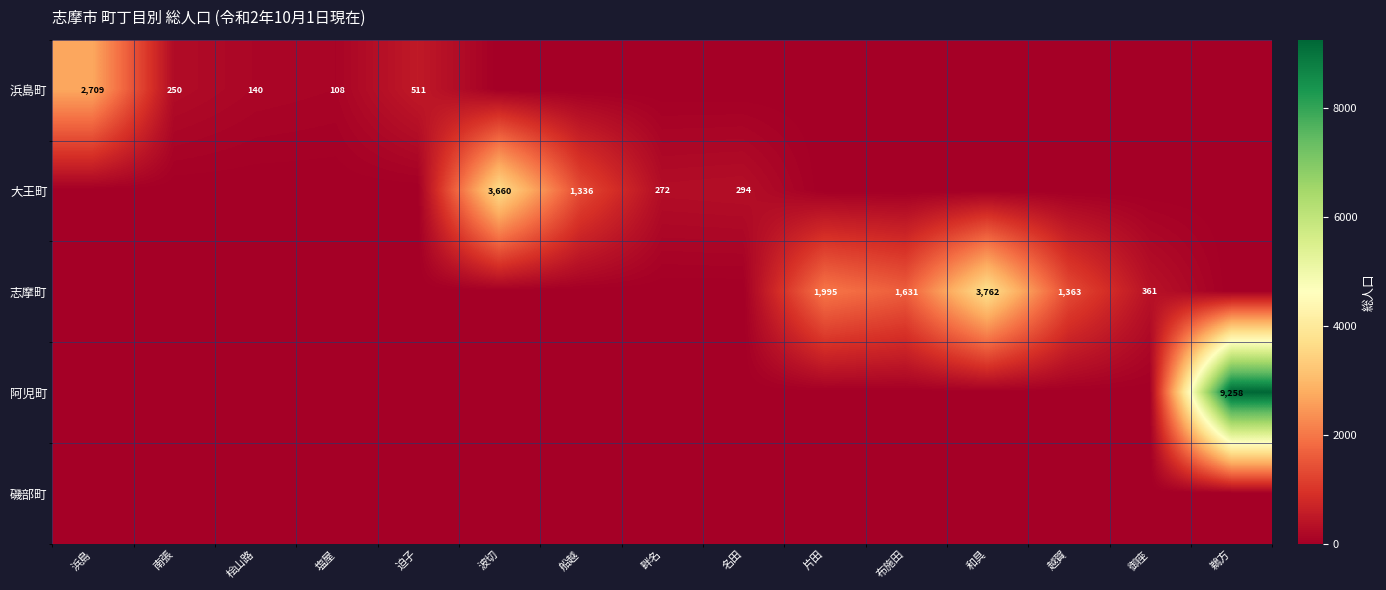

At which category is the sum across all series the highest?

鵜方